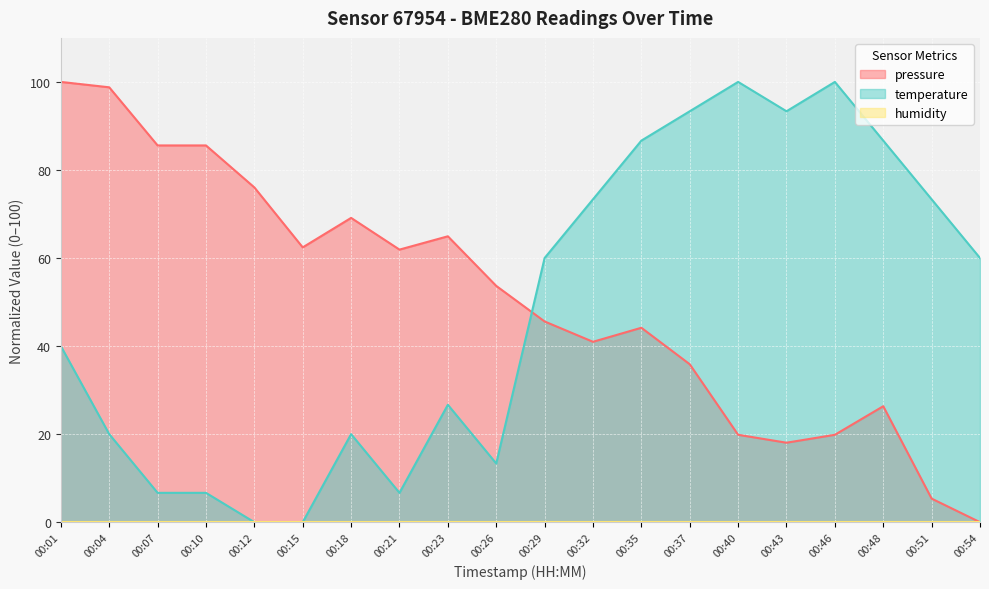

How many times do pressure and temperature cross each other?

1